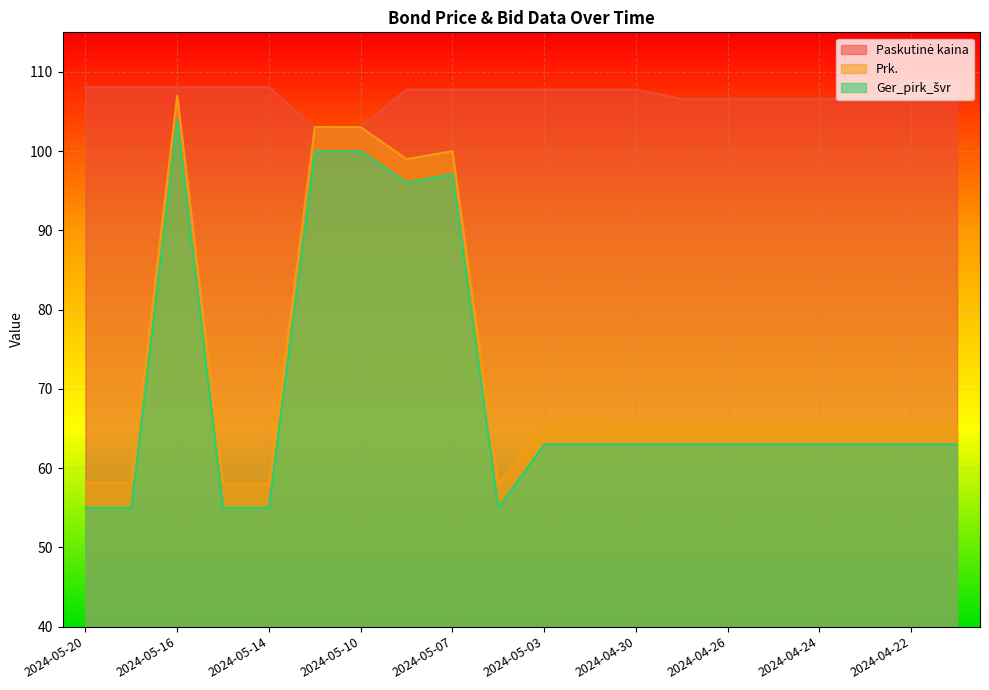

What is the difference between the Prk. values at 2024-04-23 and 2024-05-10?

37.4